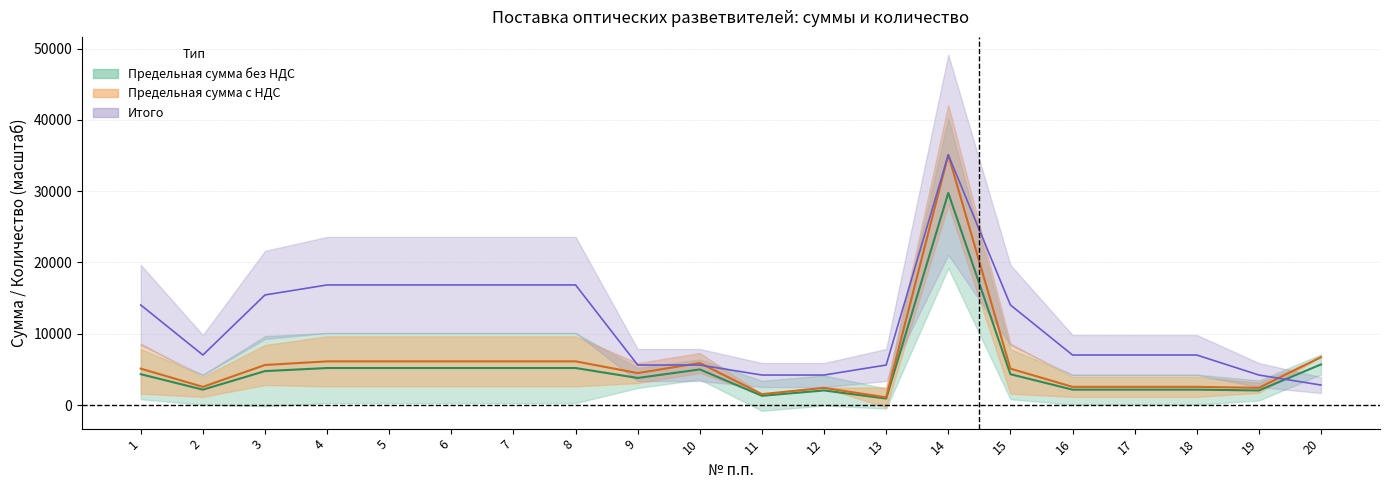

In Предельная сумма с НДС, how many points are lower than both neighbors (excluding endpoints)?

5